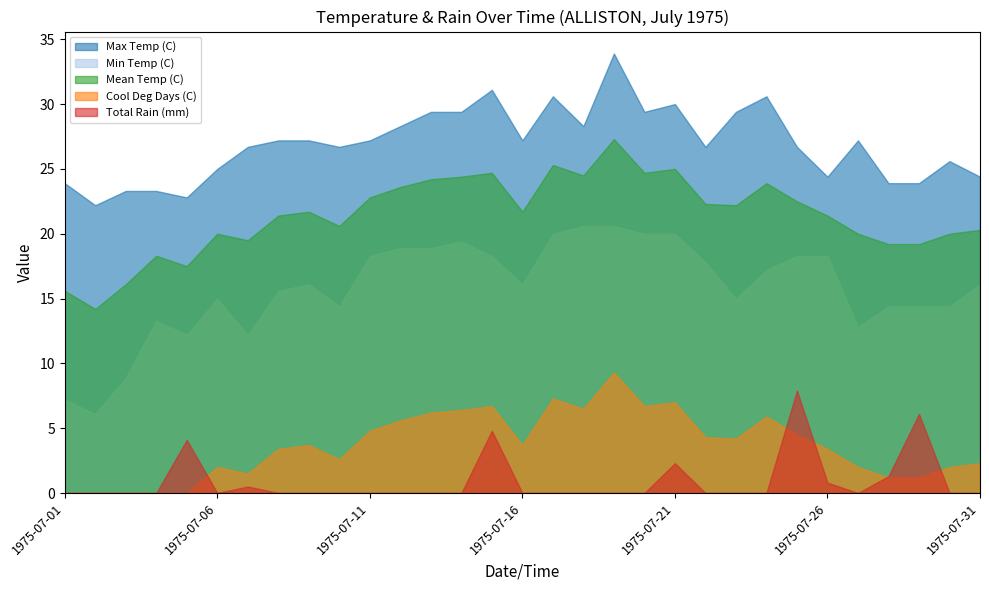

What is the difference between the maximum and minimum values in the Mean Temp (C) series?

13.1